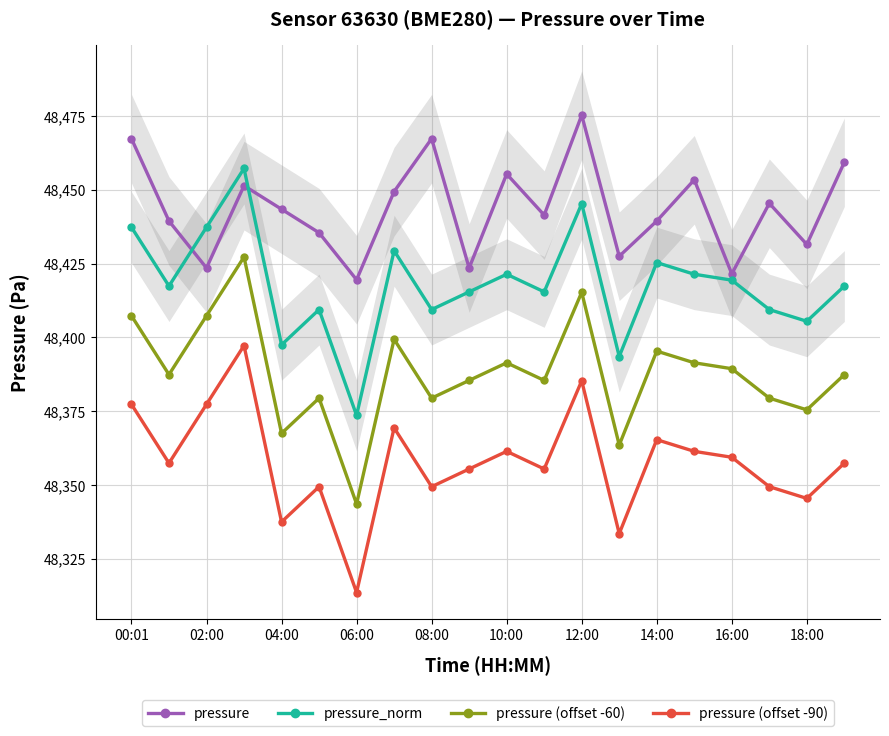

What is the greatest value displayed?

48475.3